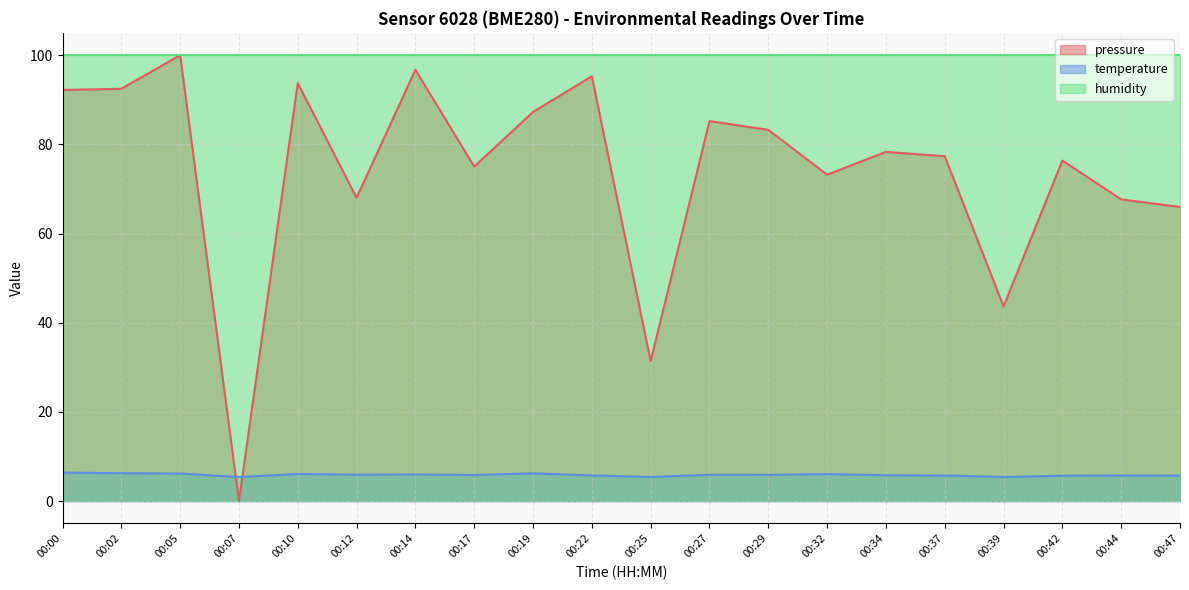

At which category is the sum across all series the highest?

00:05